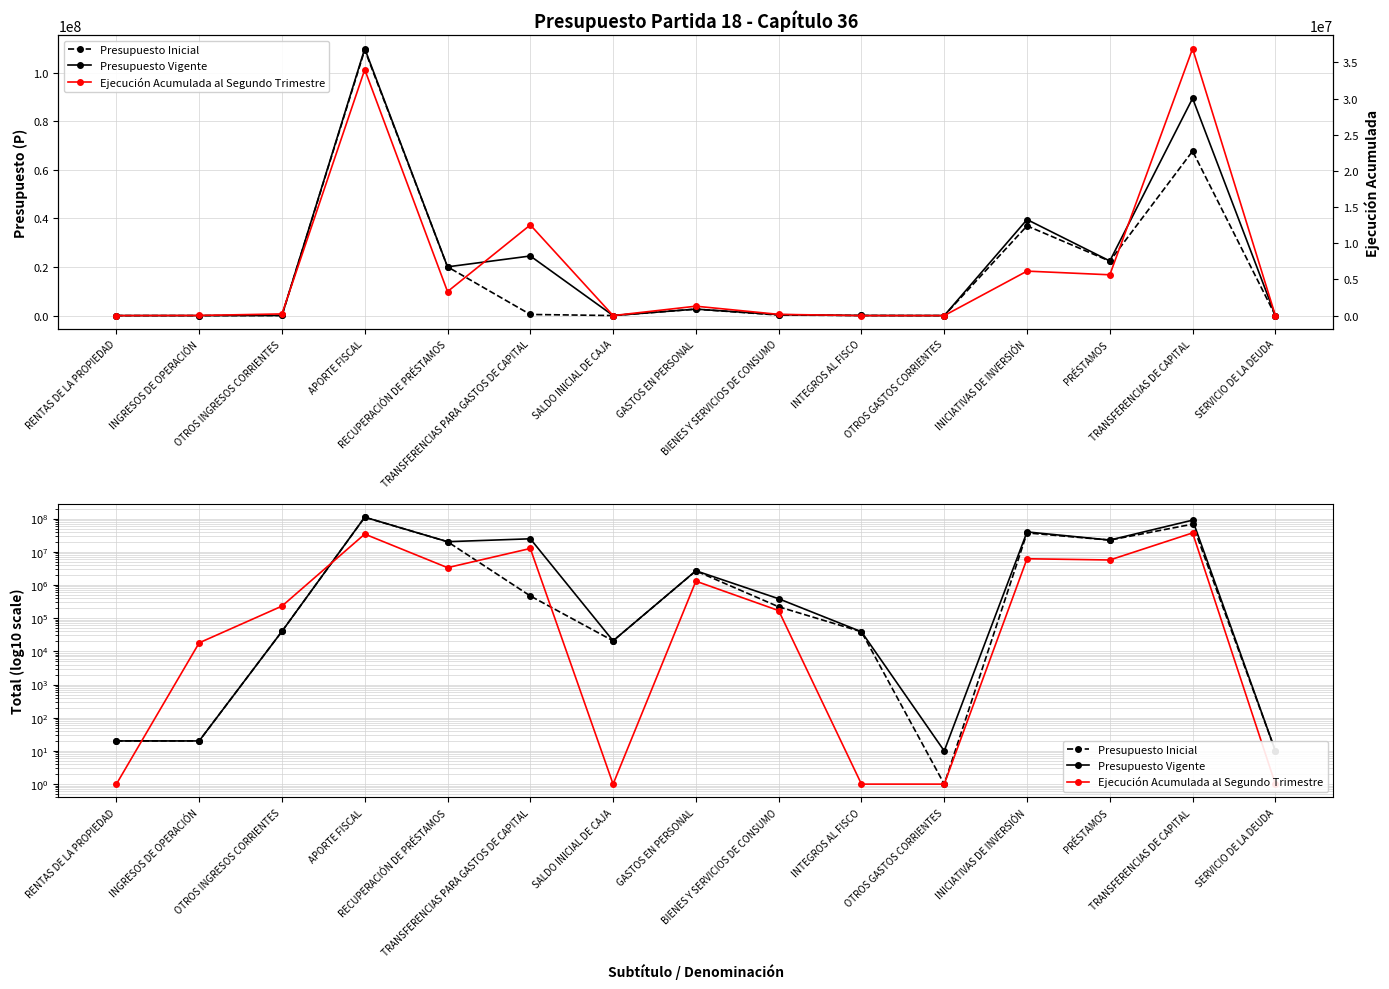

At how many categories does at least one series exceed 99291875?

1